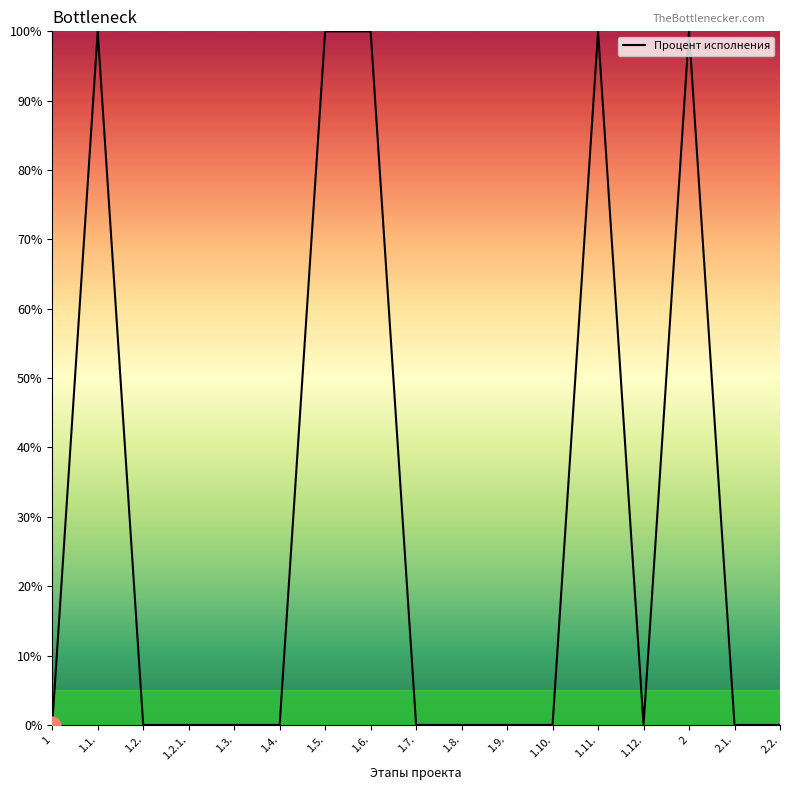

What is the maximum value shown in the chart?

100